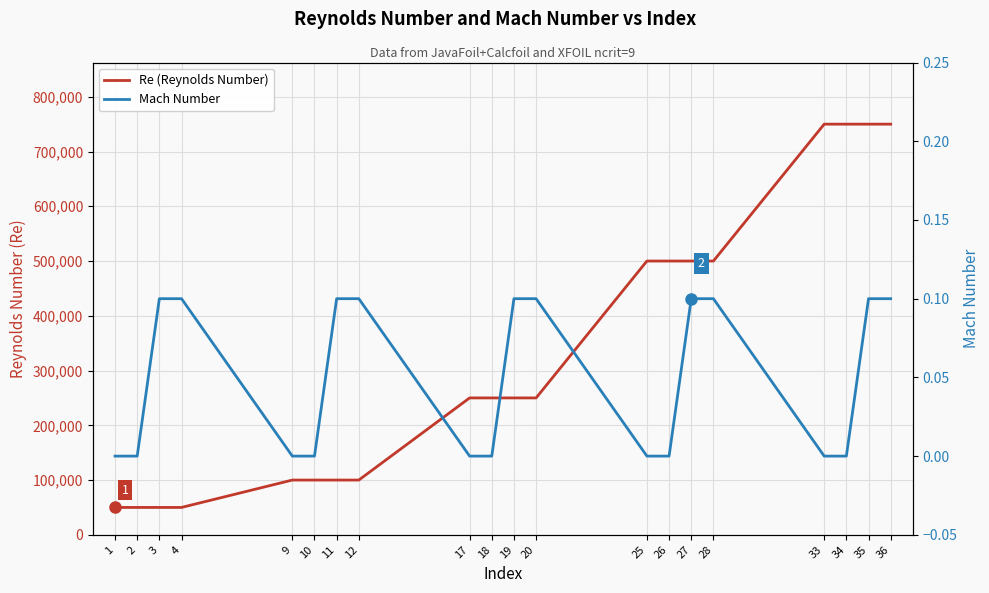

List the series in order of their peak value, lowest first.

Mach Number, Re (Reynolds Number)